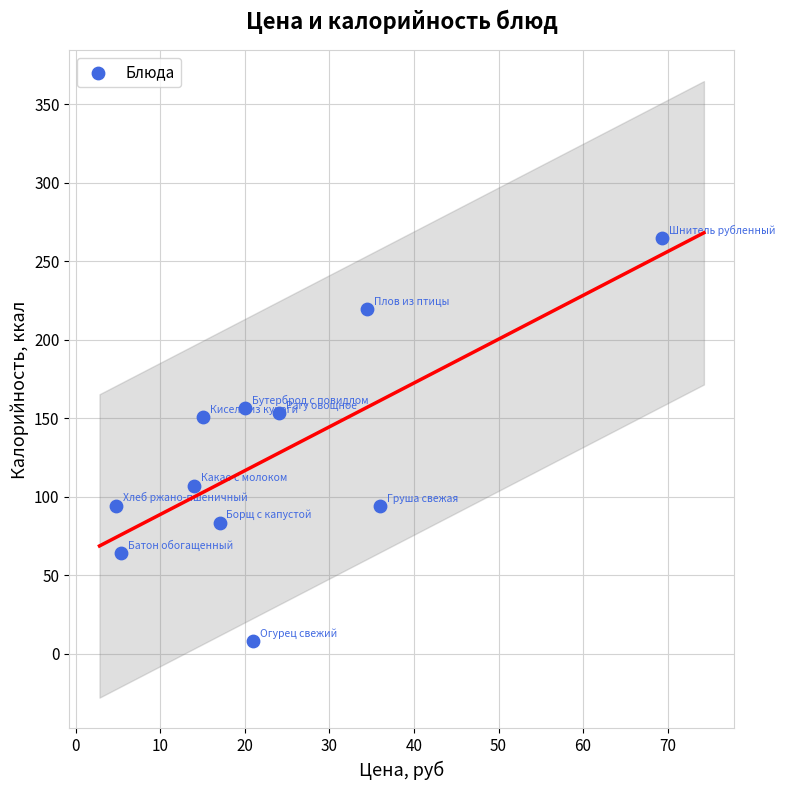

What is the range of X values (max minus min)?

64.5